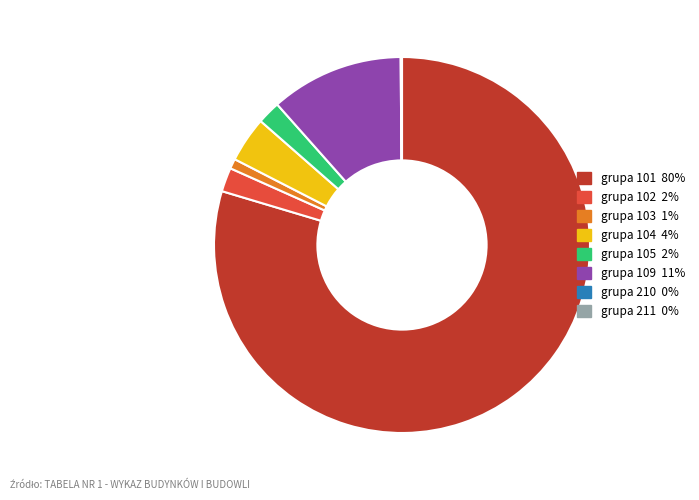

Does any single category account for the majority?

Yes